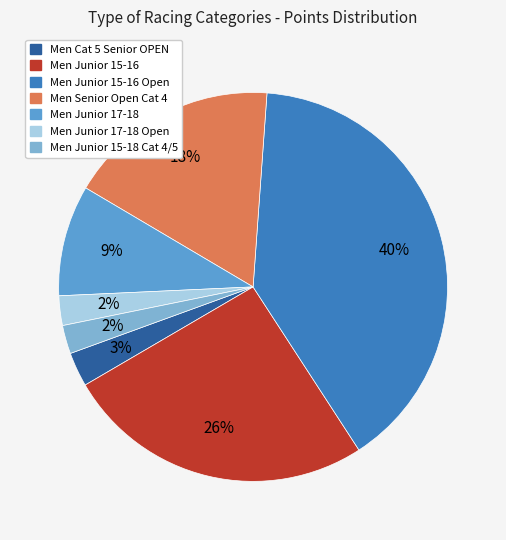

Does any single category account for the majority?

No